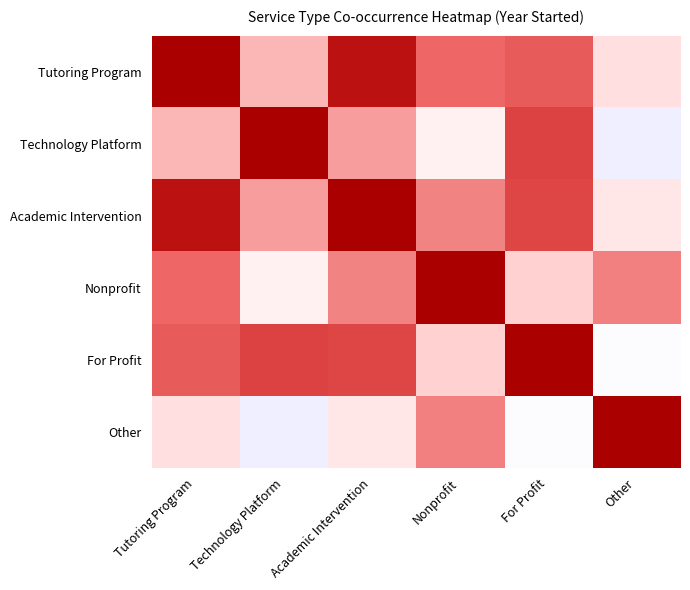

Rank the series at Academic Intervention from lowest to highest value.

Other, Technology Platform, Nonprofit, For Profit, Tutoring Program, Academic Intervention